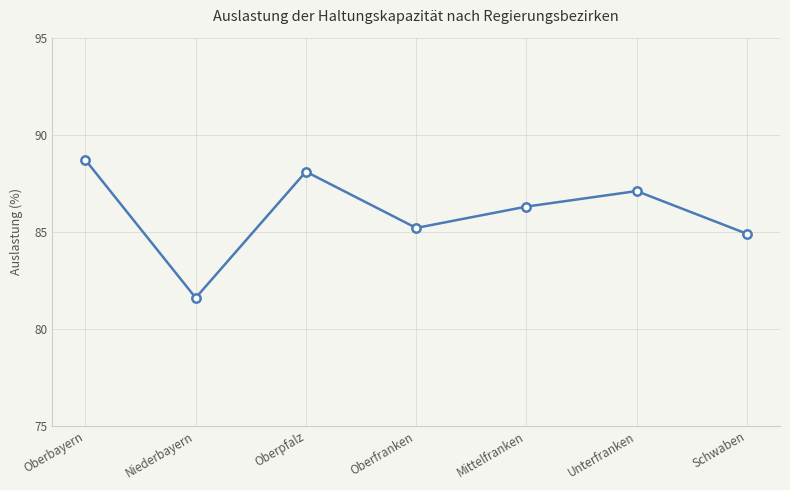

What is the difference between the second highest and minimum values?

6.5